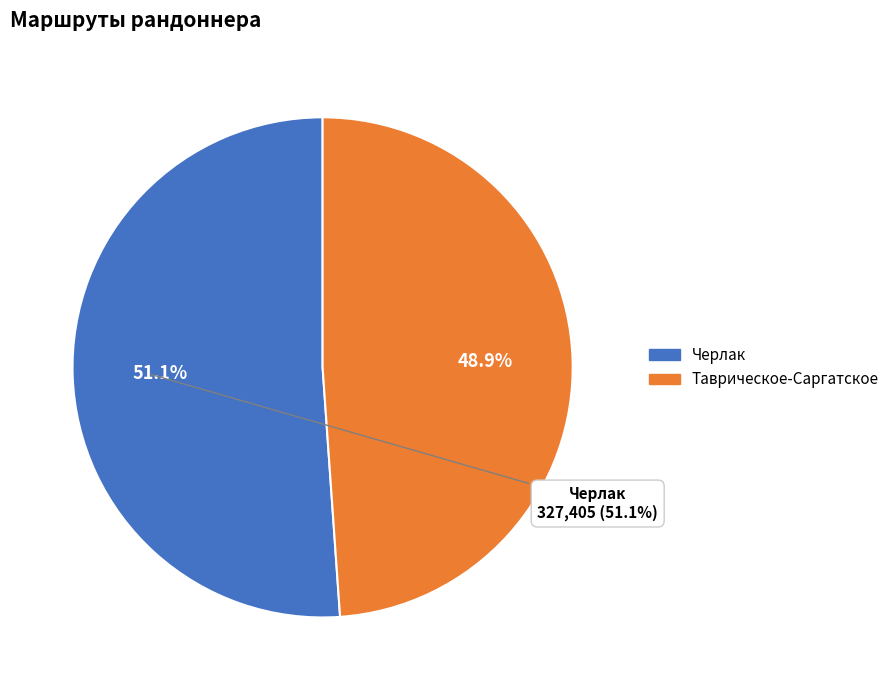

Do Таврическое-Саргатское and Черлак together represent more than half of the pie?

Yes